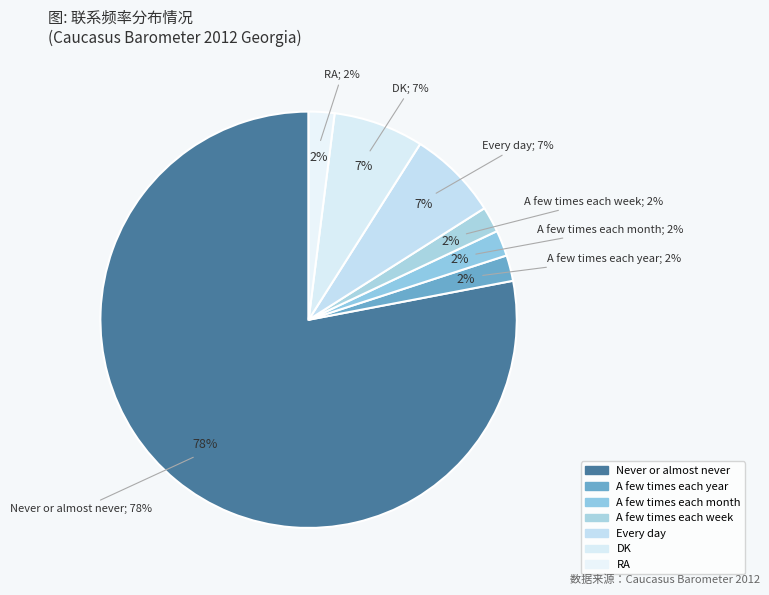

What percentage is the Never or almost never slice, to the nearest percent?

78%